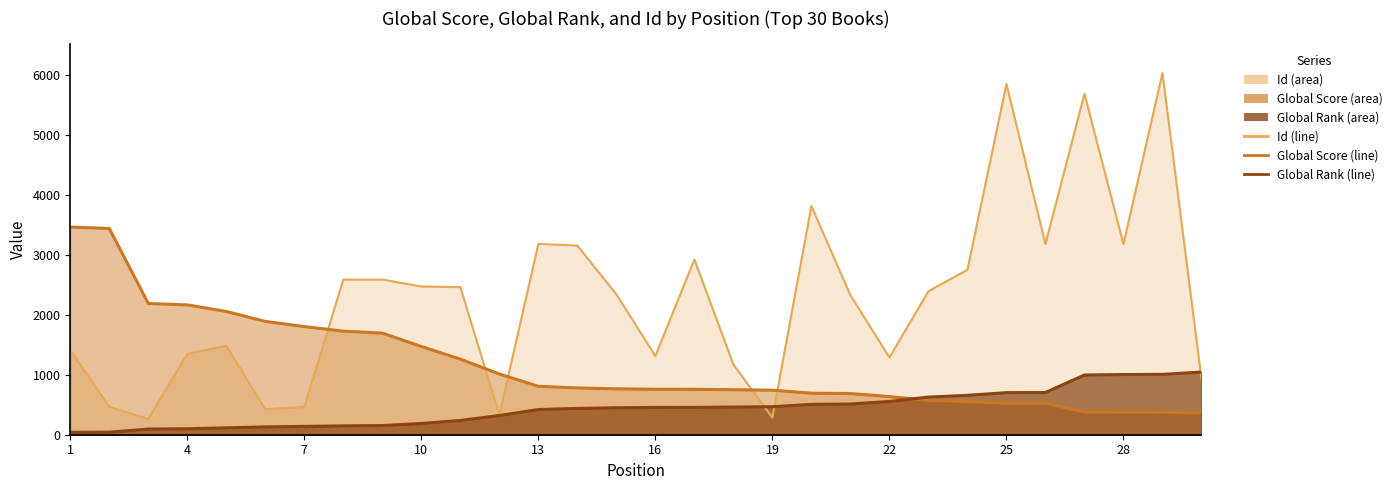

What is the value of the Global Rank (line) point at the 18th from the left?

462